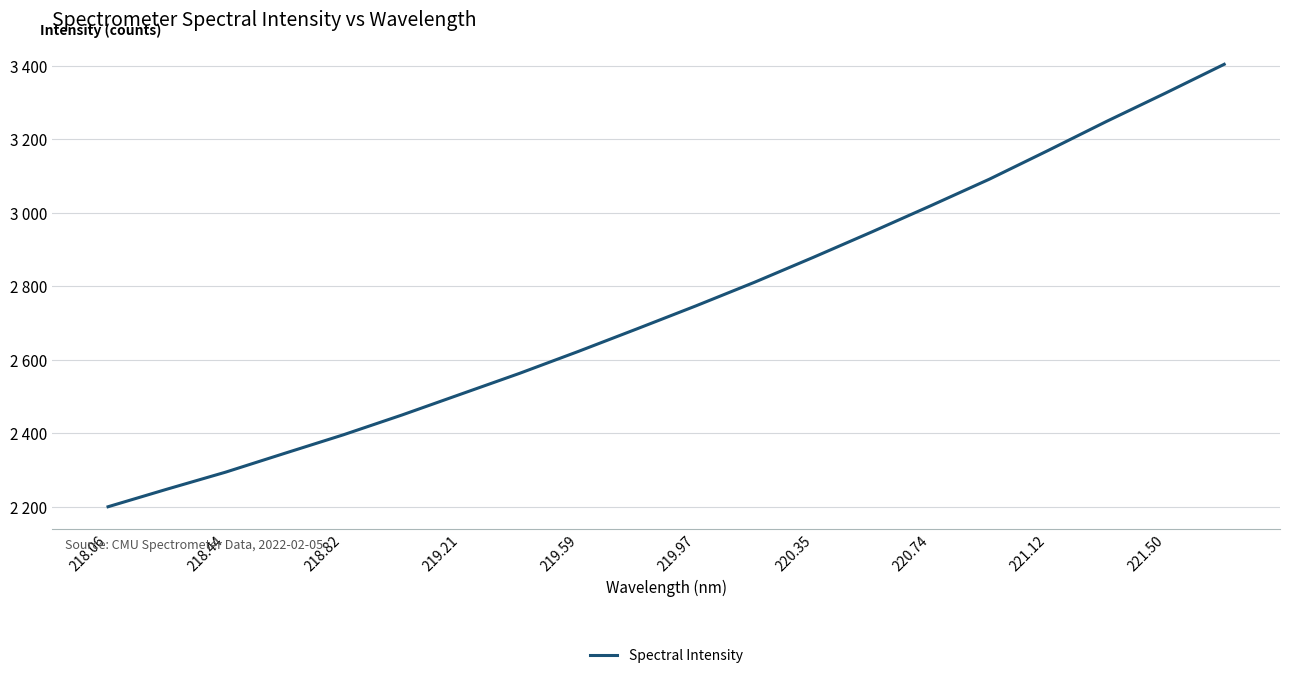

True or false: the data has more than 1 interior local peaks.

False